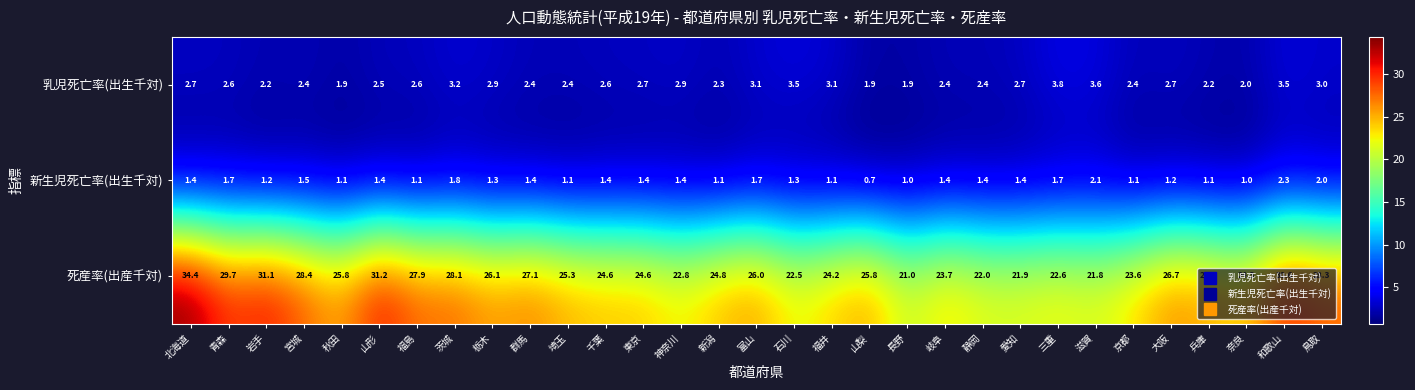

The 新生児死亡率(出生千対) series shows 1.0 at 奈良. True or false?

True